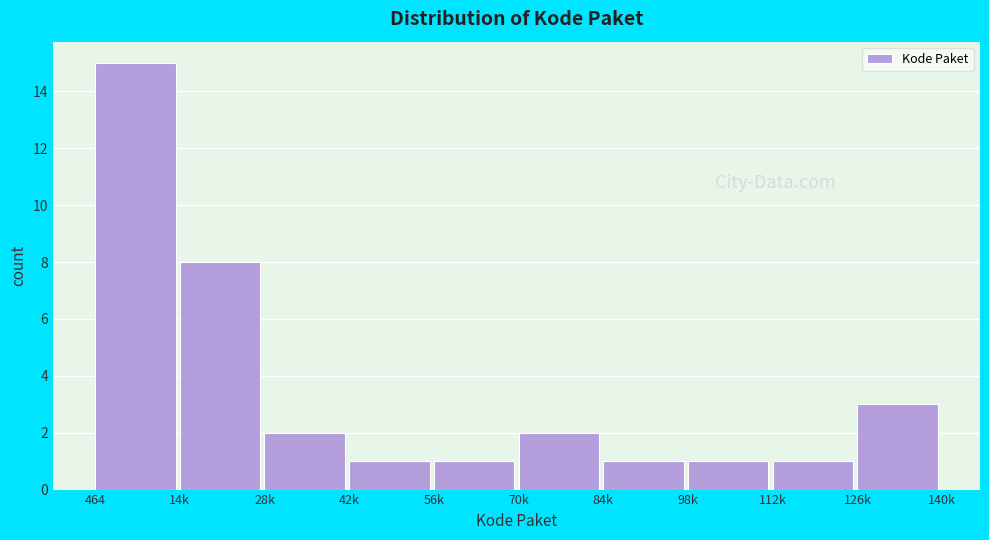

Reading left to right, what are all the values shown in this chart?

464=15	14k=8	28k=2	42k=1	56k=1	70k=2	84k=1	98k=1	112k=1	126k=3